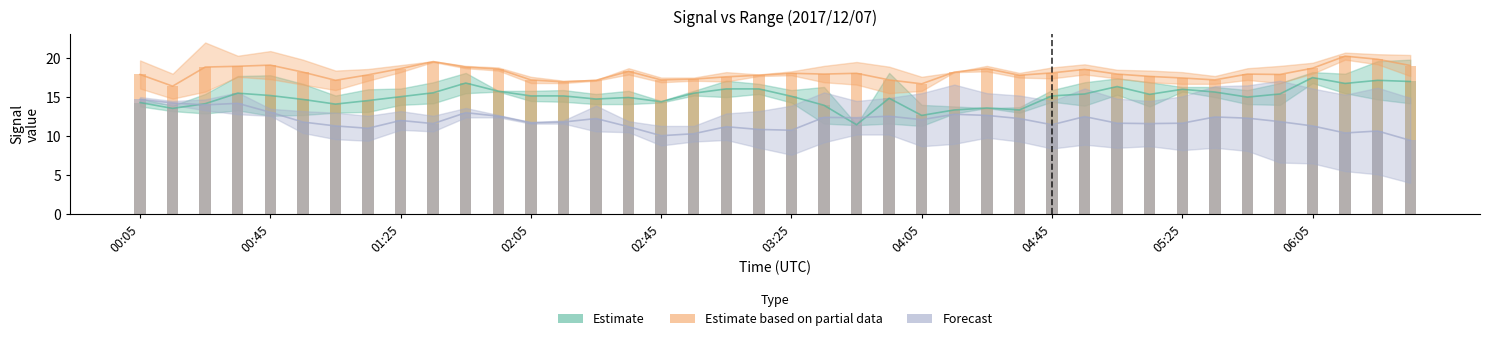

The 10.715 series shows 4.7 at 02:05. True or false?

False